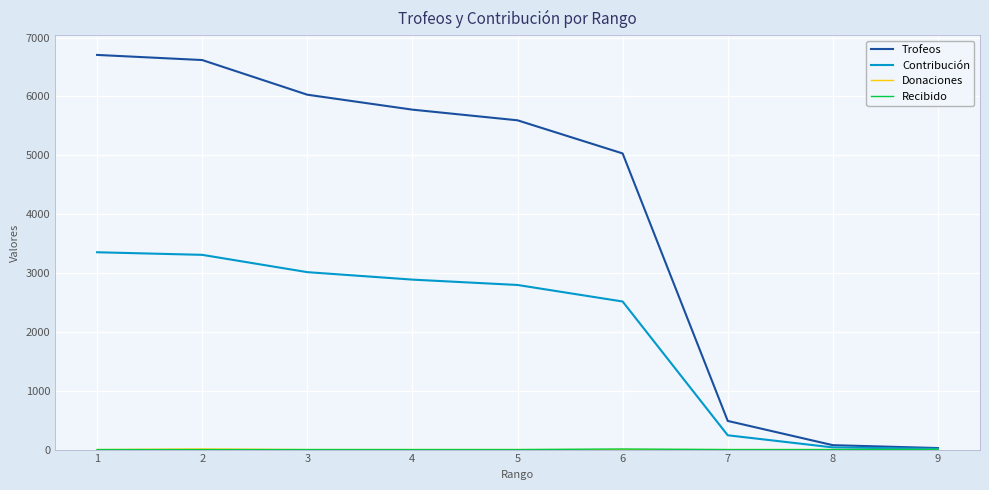

Does the chart have visible grid lines?

Yes